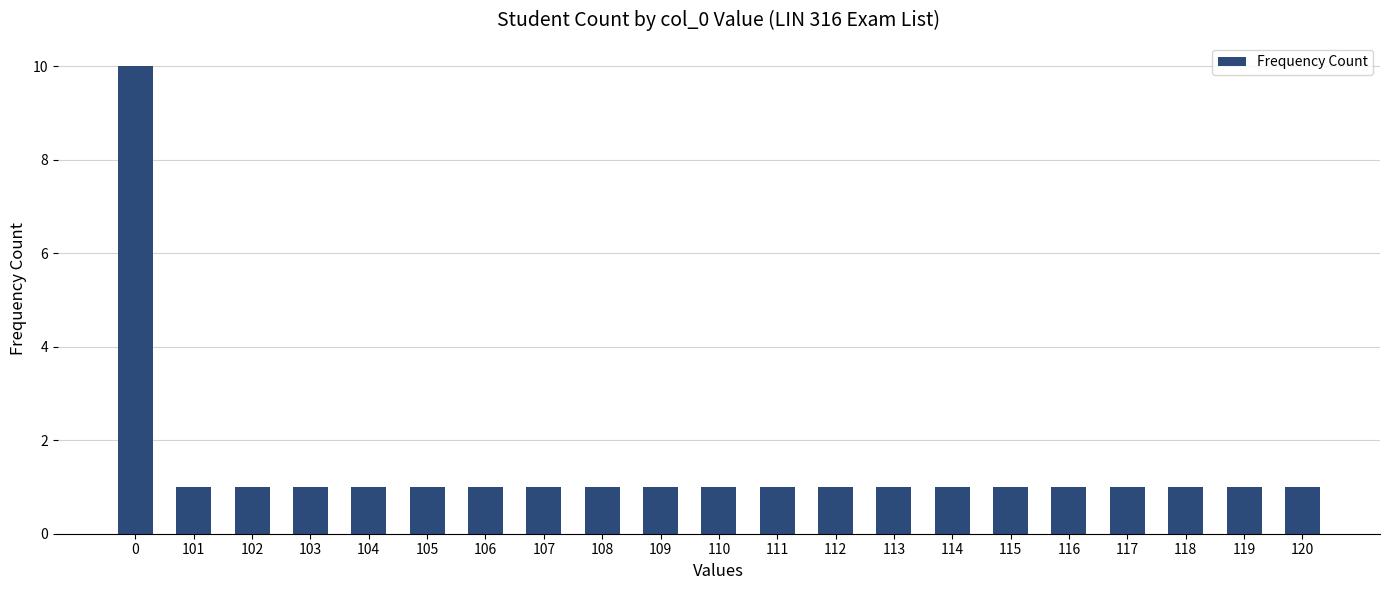

Approximately how many times larger is the value at 116 compared to 112?

1.0